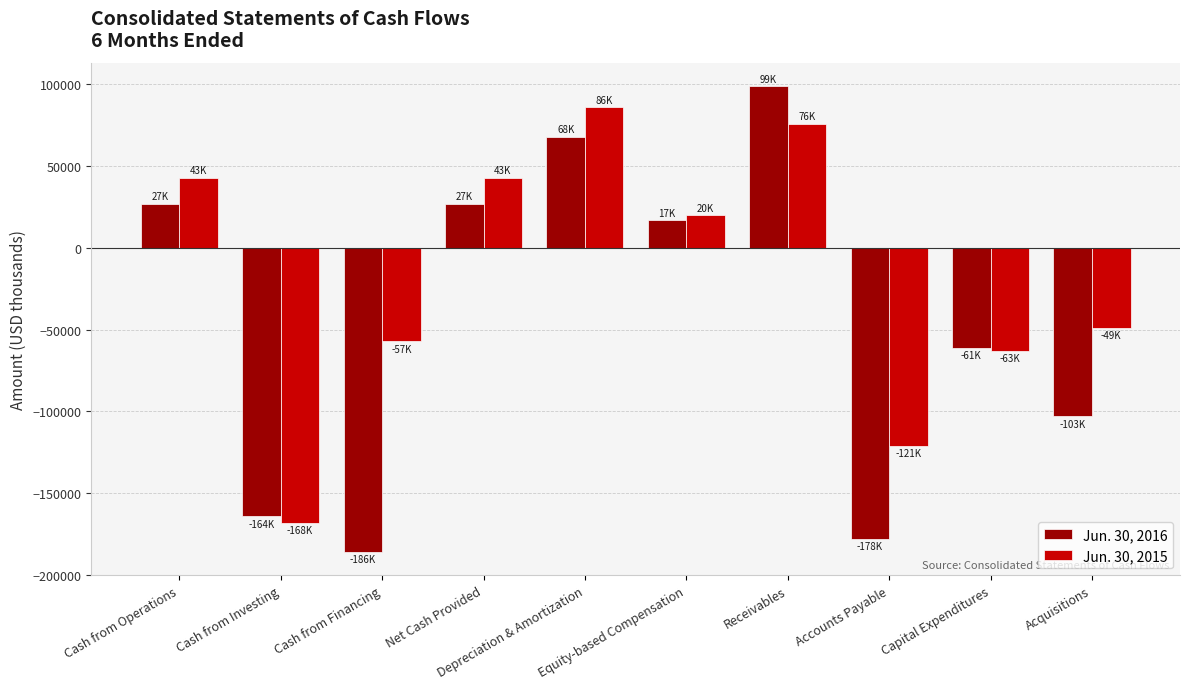

What is the spread (max minus min) of values at Acquisitions?

54000